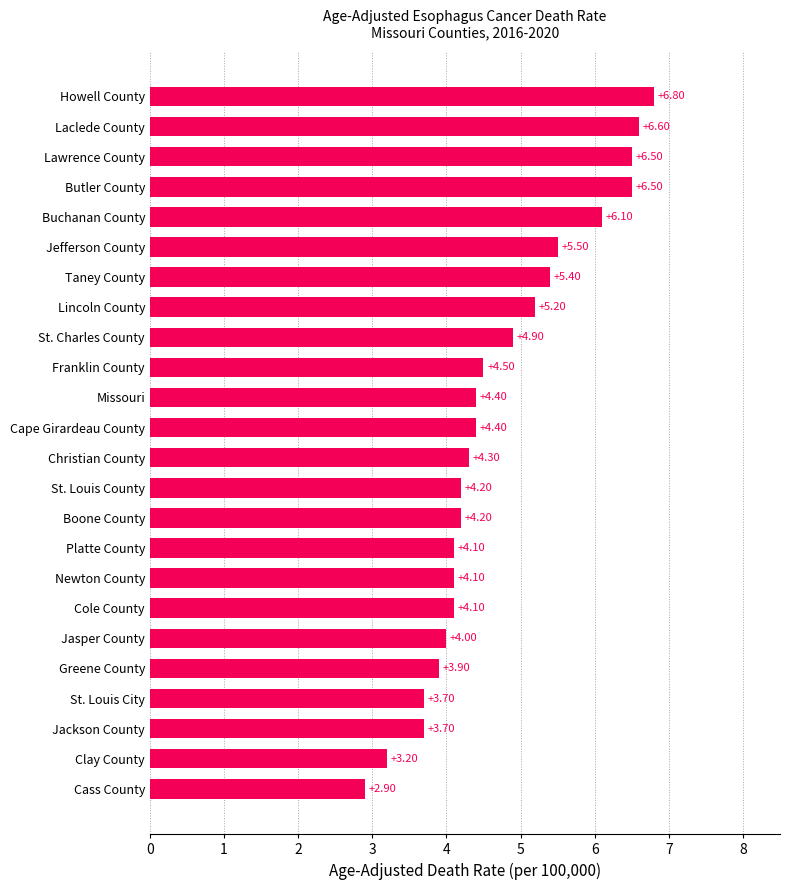

Which label corresponds to the largest value in the chart?

Howell County